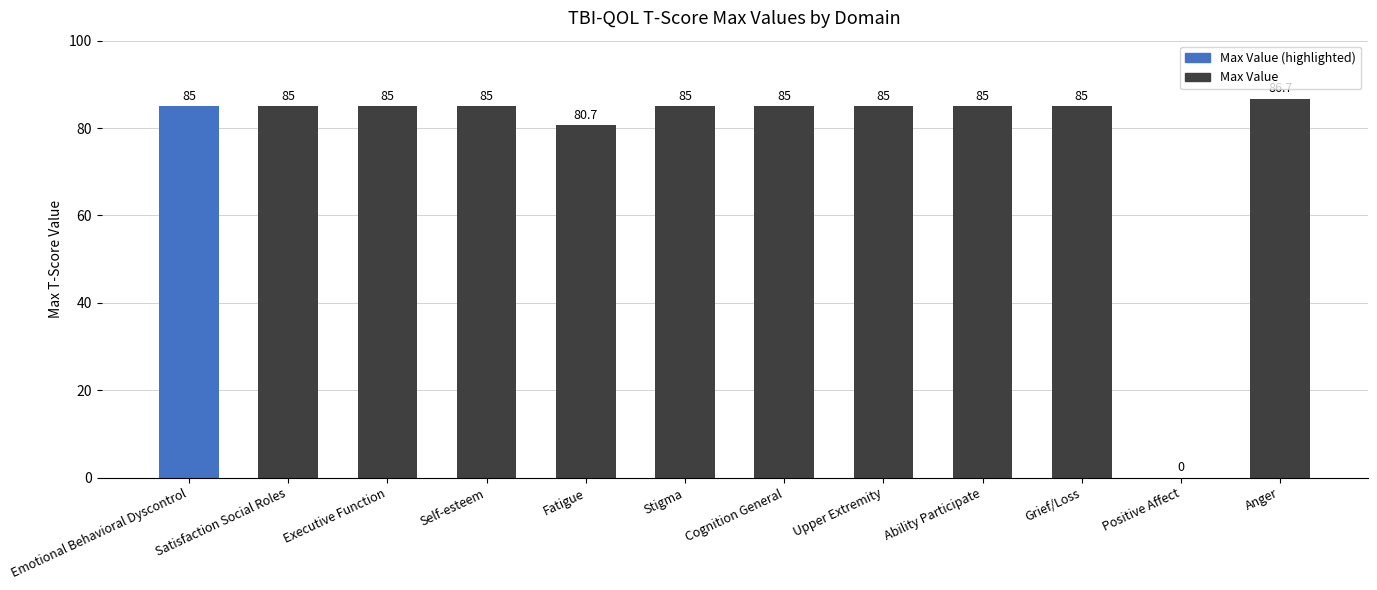

Between Positive Affect and Executive Function, which is larger?

Executive Function